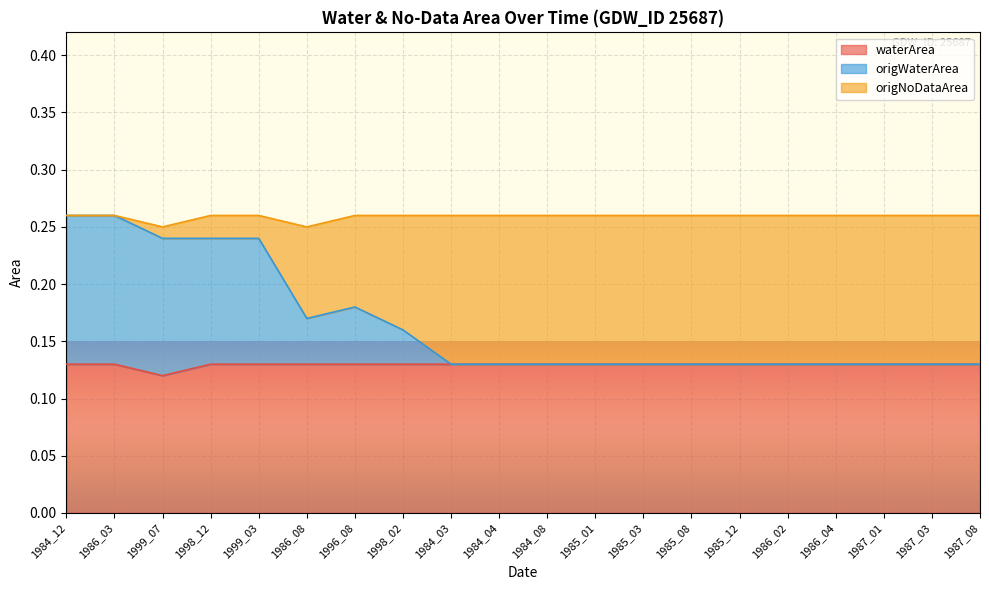

True or false: waterArea has a value of 0.2 at 1984_03.

False